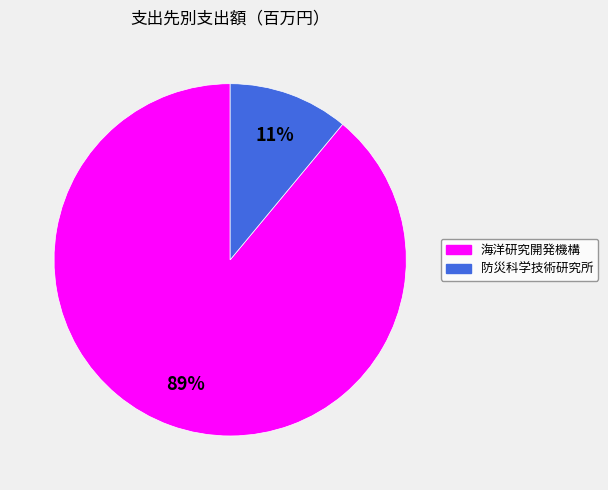

How many segments does this pie chart have?

2